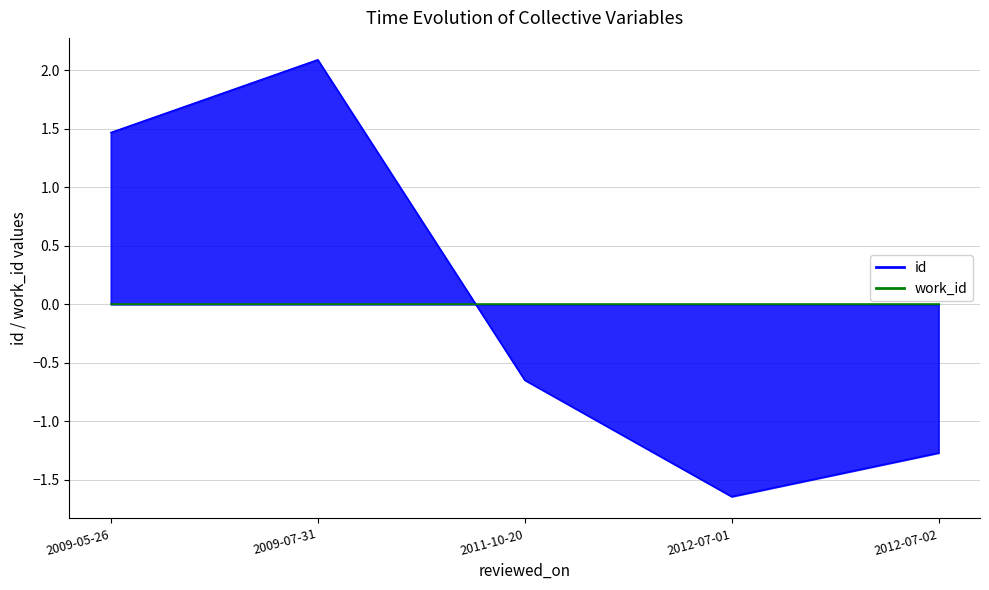

How many positive values are there?

2